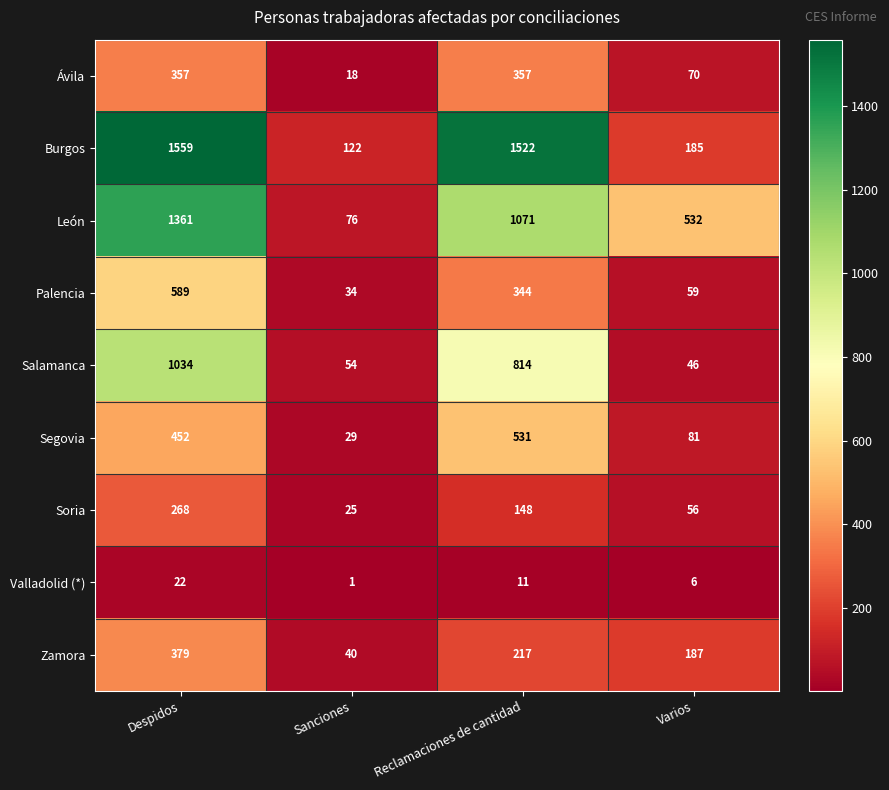

At which label does Zamora reach its minimum?

Sanciones